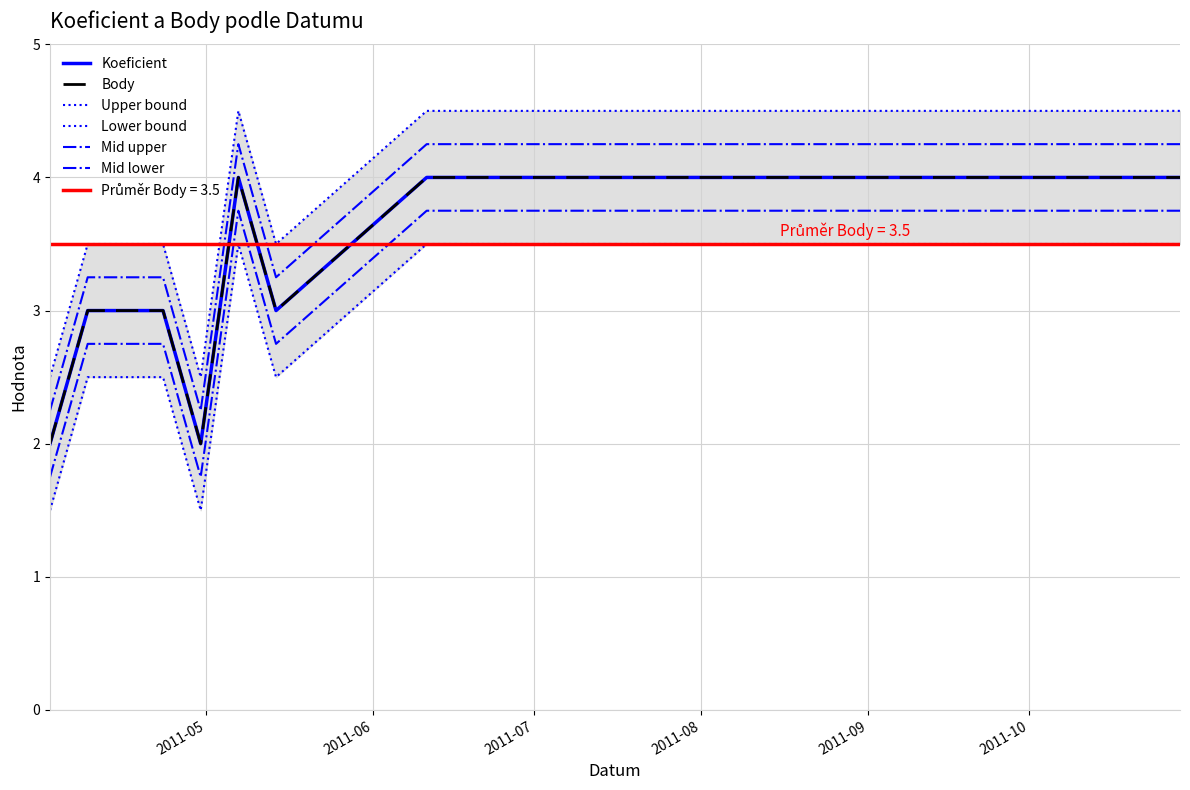

How many data points in Lower bound are above 3?

9